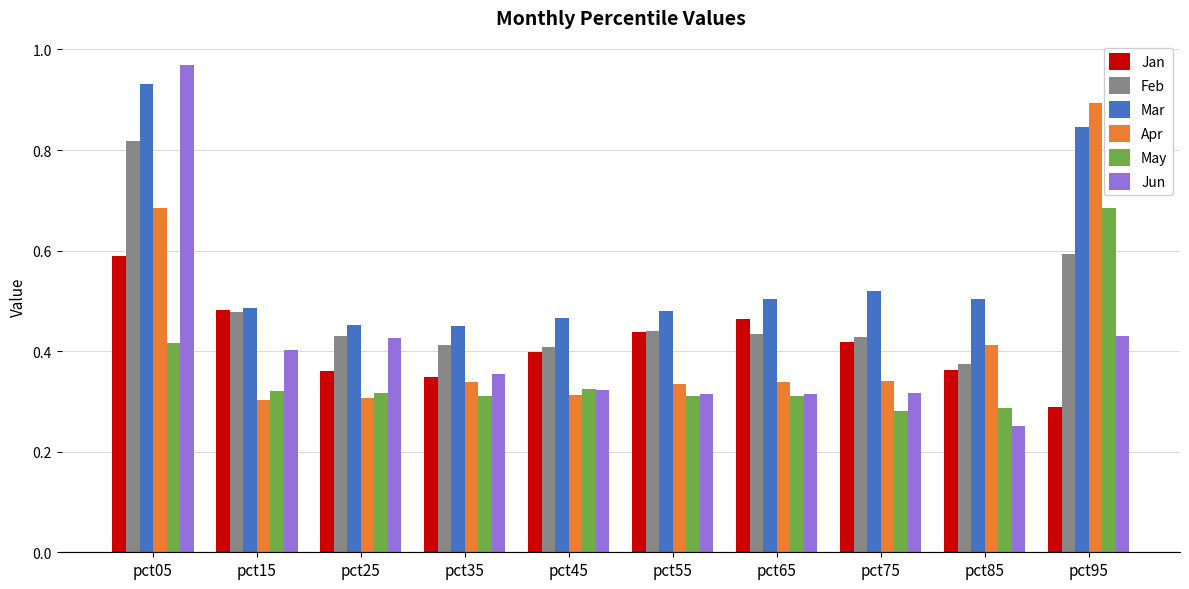

Which category has the lowest value in the Feb series?

pct85